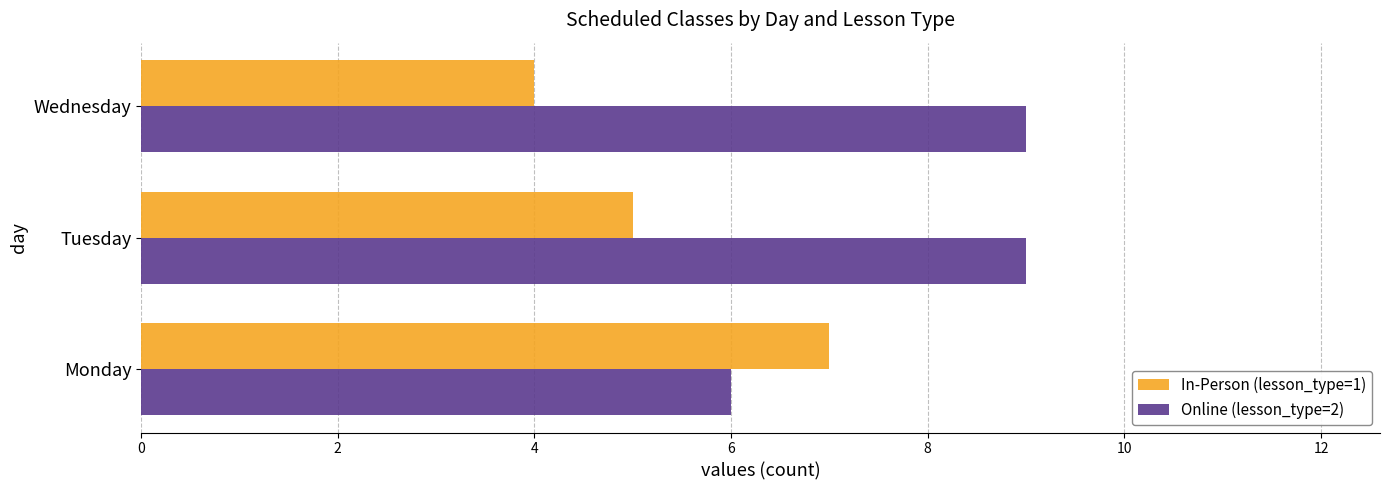

Which series has the largest total across all categories?

Online (lesson_type=2)